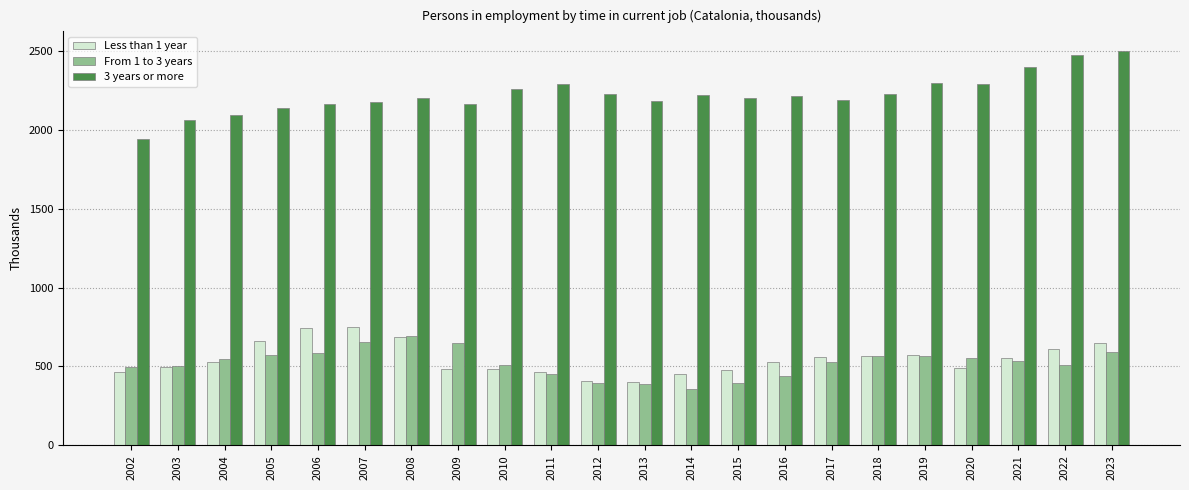

What are all the series names shown in the legend?

Less than 1 year, From 1 to 3 years, 3 years or more